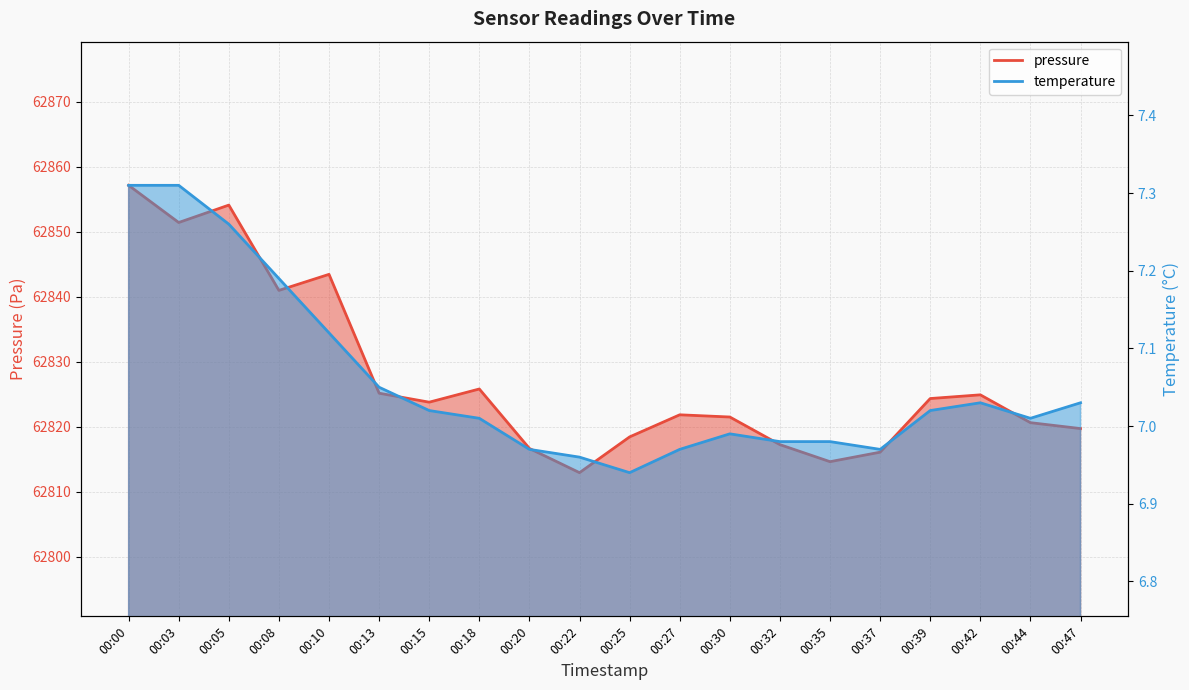

What is the difference between the second highest and second lowest values in the pressure series?

39.5